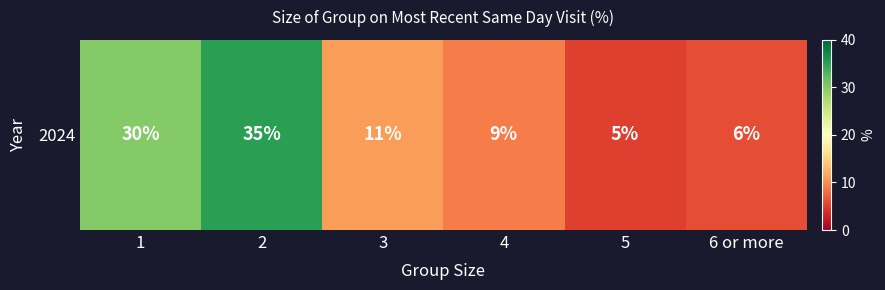

What is the change in value from 2 to 4?

-26